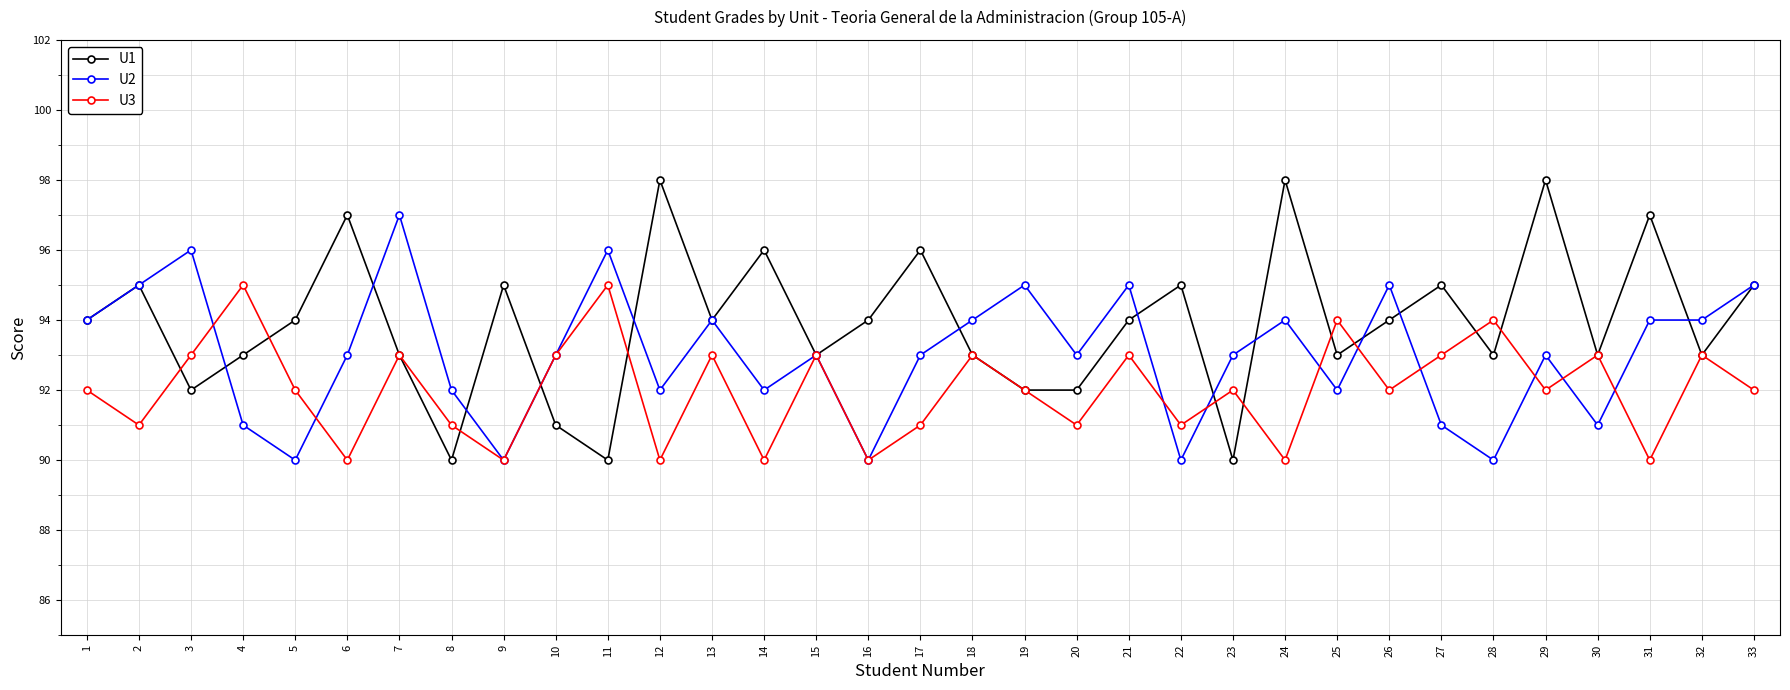

Rank the series at 5 from highest to lowest value.

U1, U3, U2